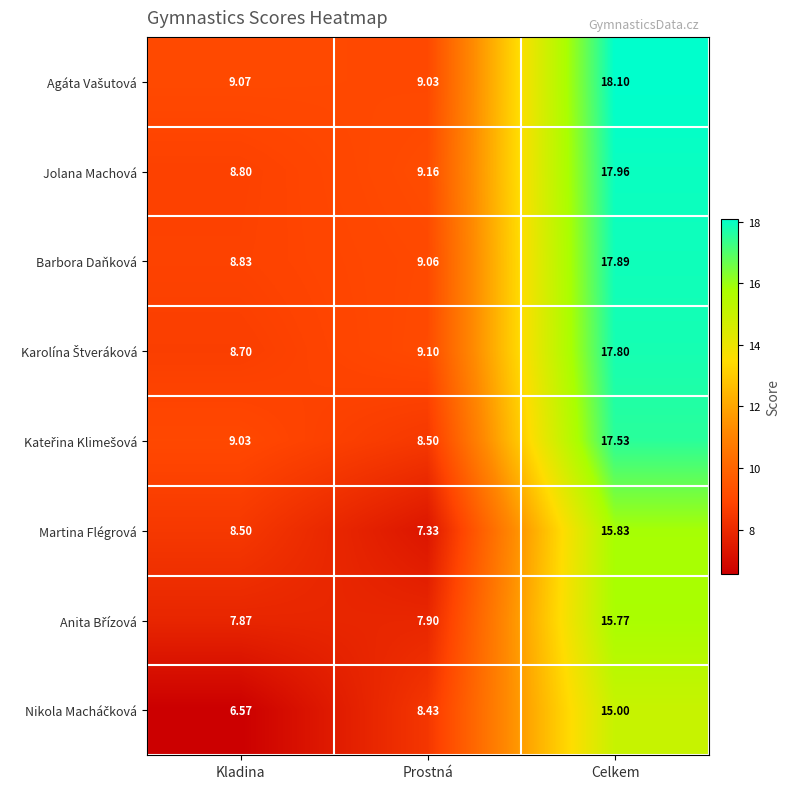

At which category is the sum across all series the highest?

Celkem